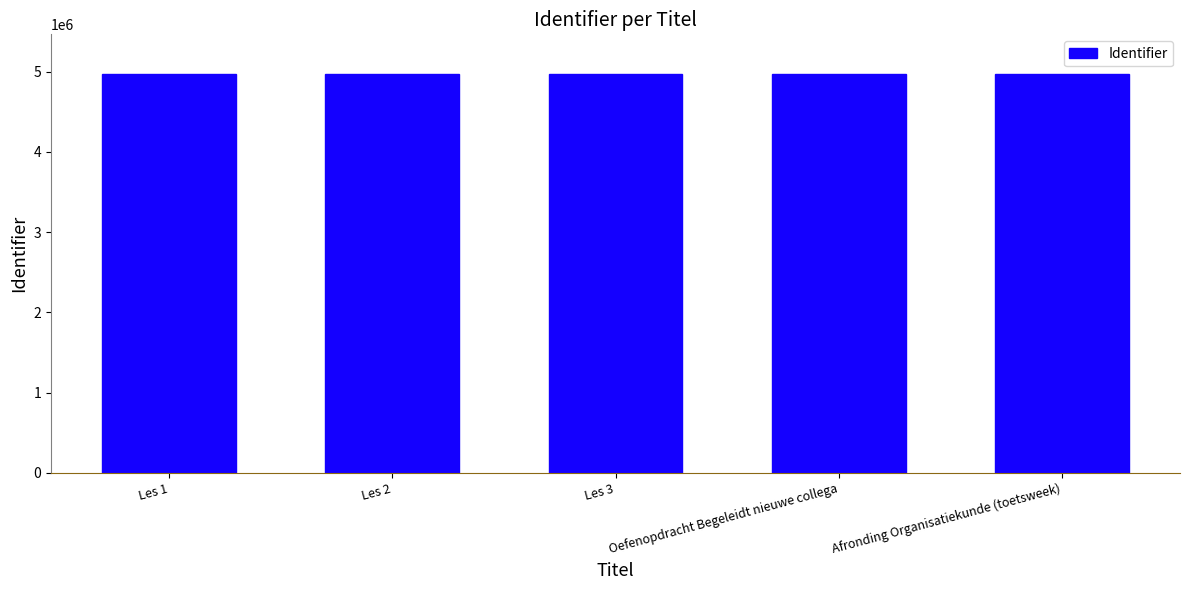

What is the smallest value displayed?

4968643